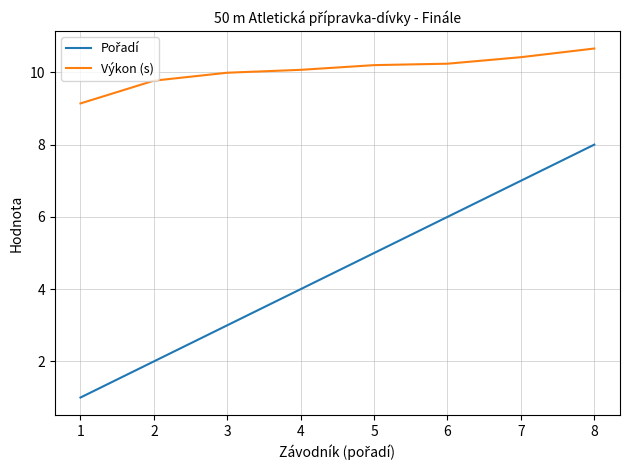

What is the minimum value shown in the chart?

1.0